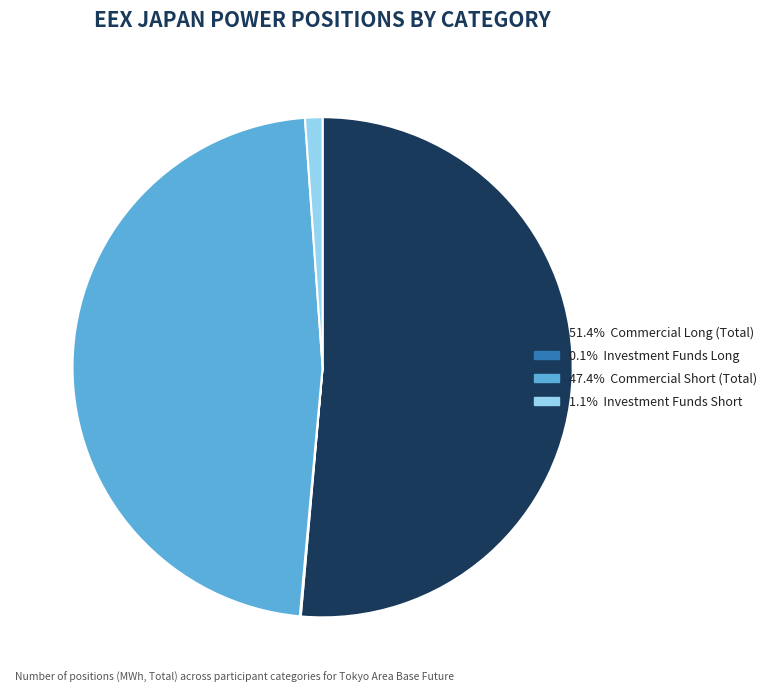

Is there a majority slice in this chart?

Yes